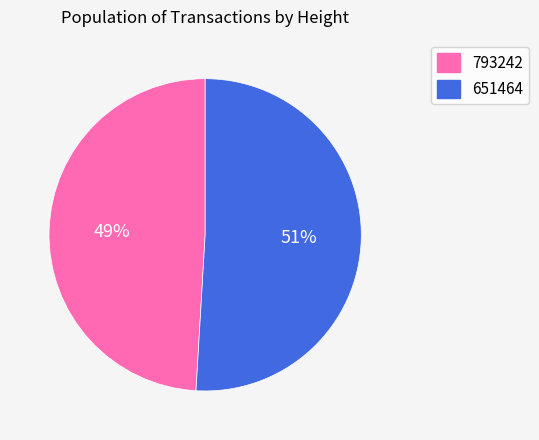

Count the number of slices in the pie.

2